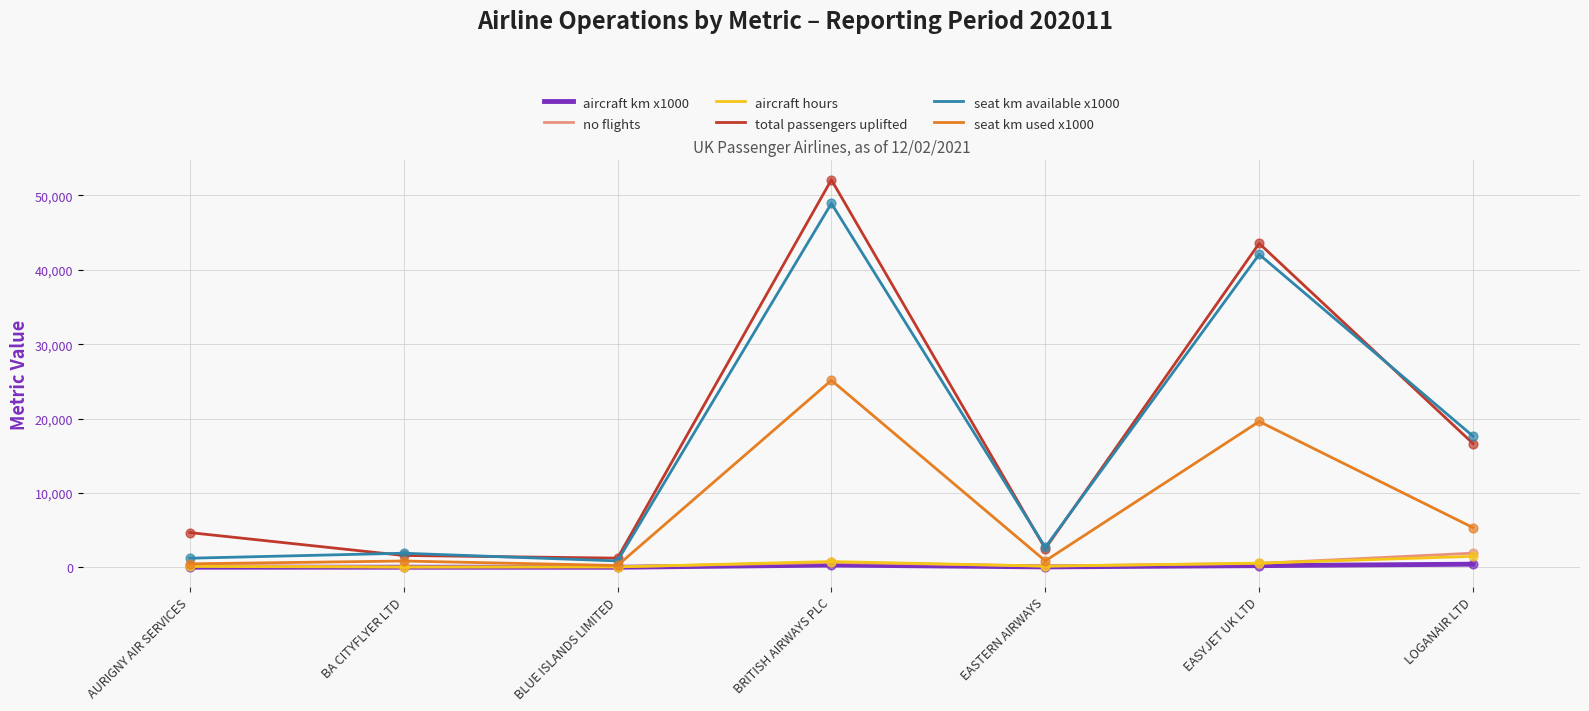

Is the value of seat km used x1000 at EASYJET UK LTD greater than the value of no flights at LOGANAIR LTD?

Yes